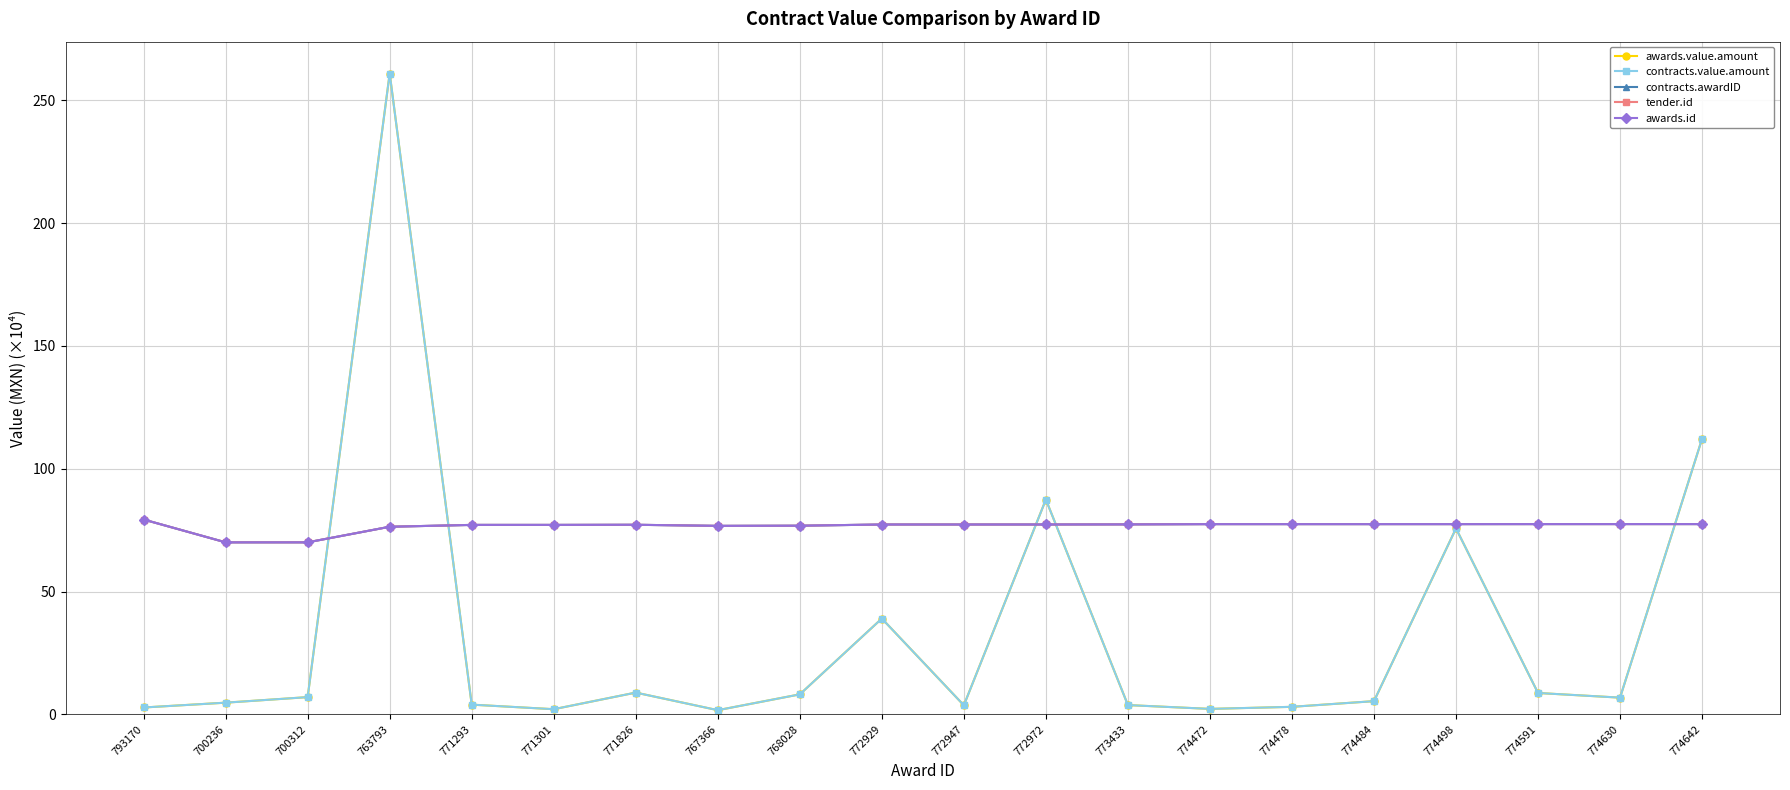

Is this an area chart (filled region under the line)?

No